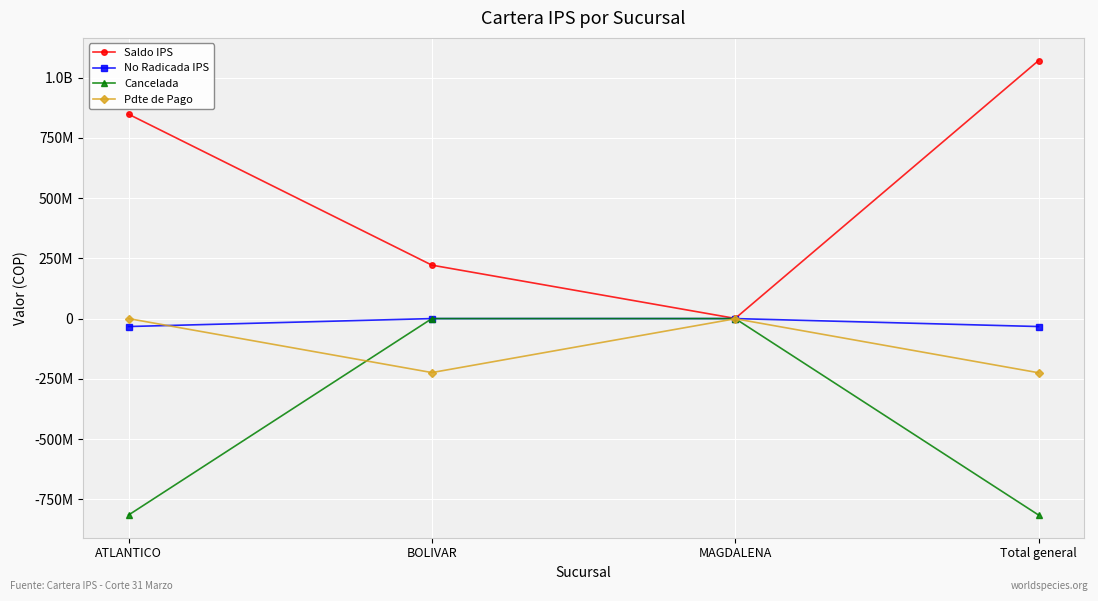

The value of Saldo IPS at Total general is 1643107588. True or false?

False